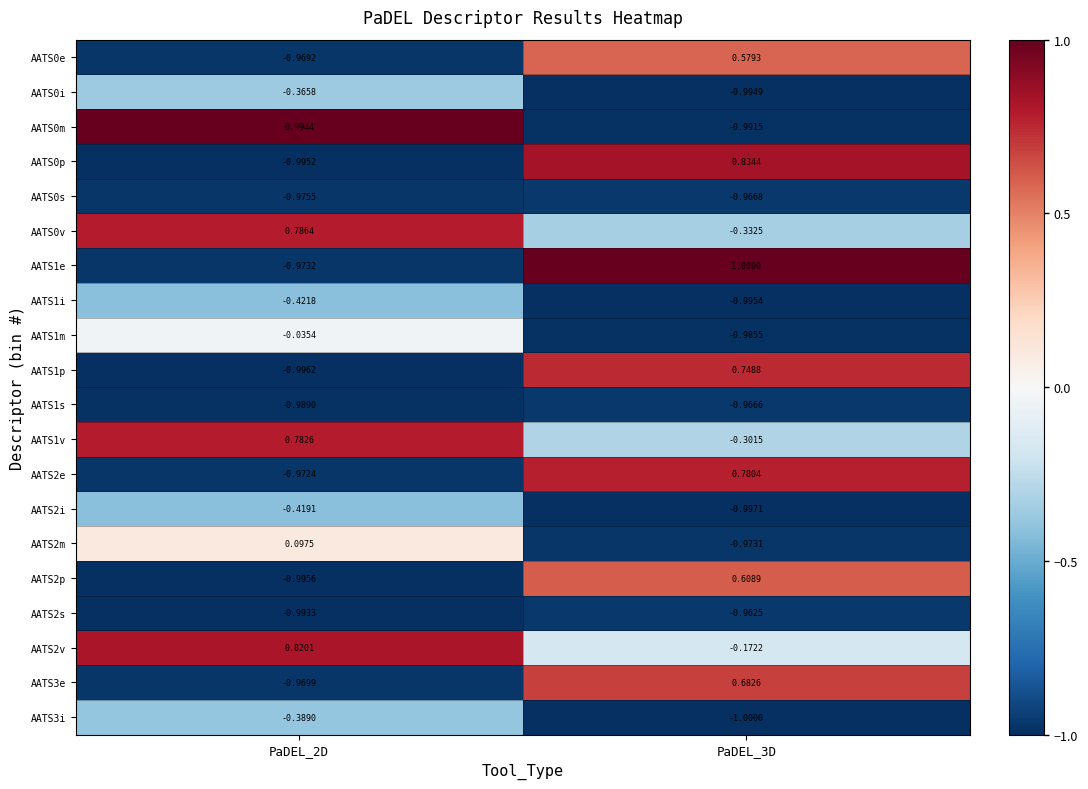

Is the value of AATS0v at PaDEL_3D greater than the value of AATS3i at PaDEL_3D?

Yes